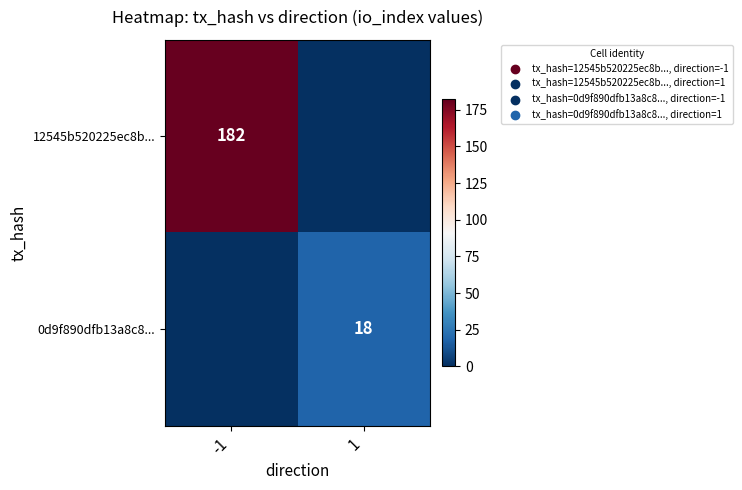

The value of 0d9f890dfb13a8c8... at 1 is 28. True or false?

False